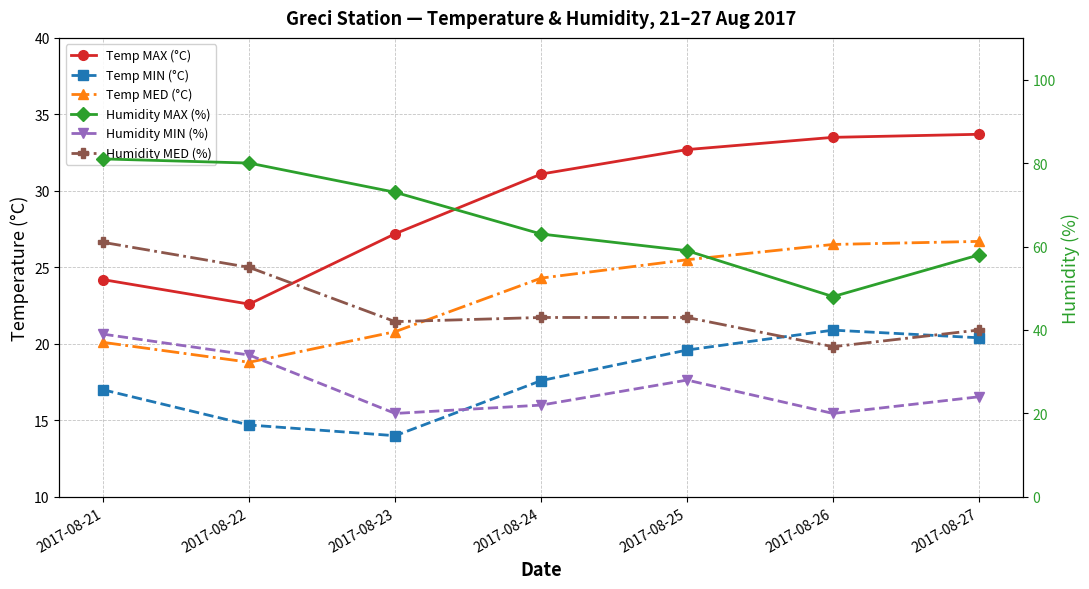

What is the lowest value of the Humidity MED (%) series?

36.0